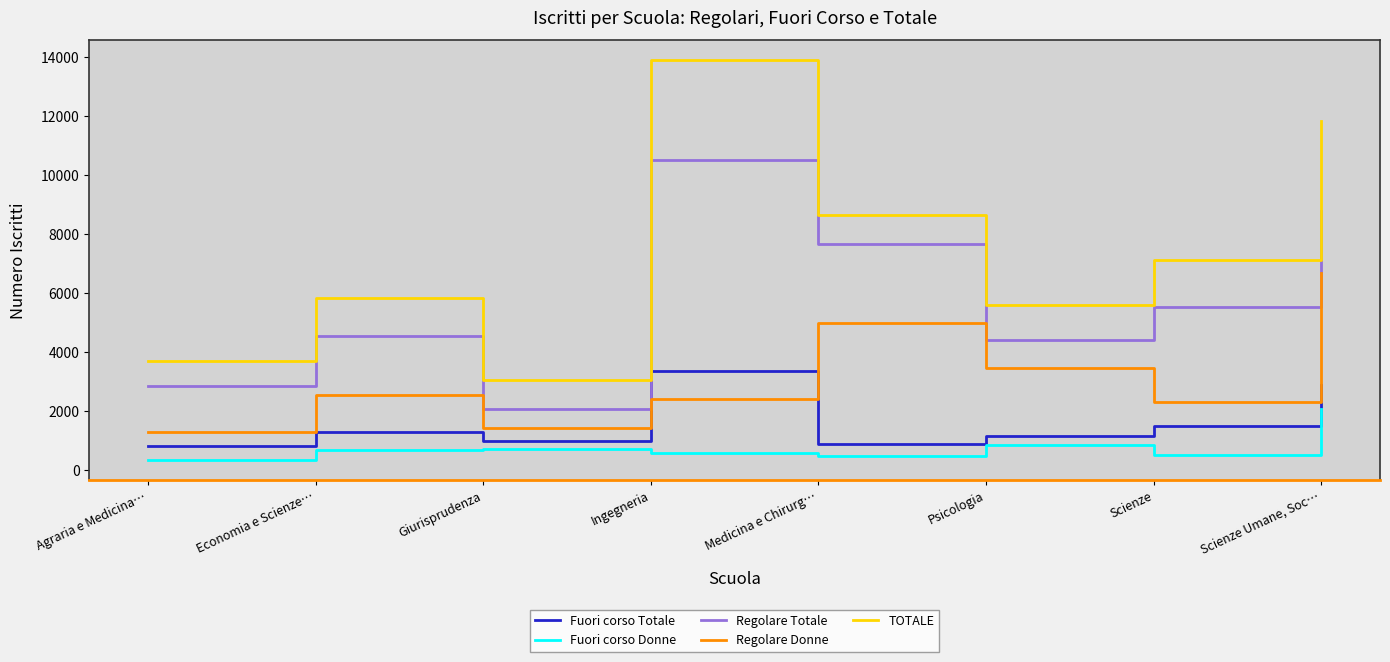

True or false: Fuori corso Totale has a value of 1289 at Economia e Scienze….

True